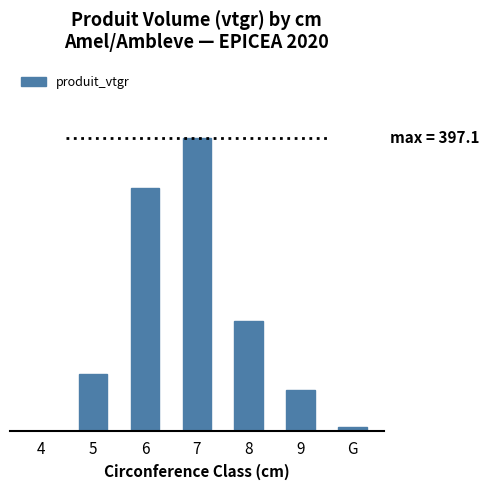

What is the value of the 5th bar from the left?

149.3